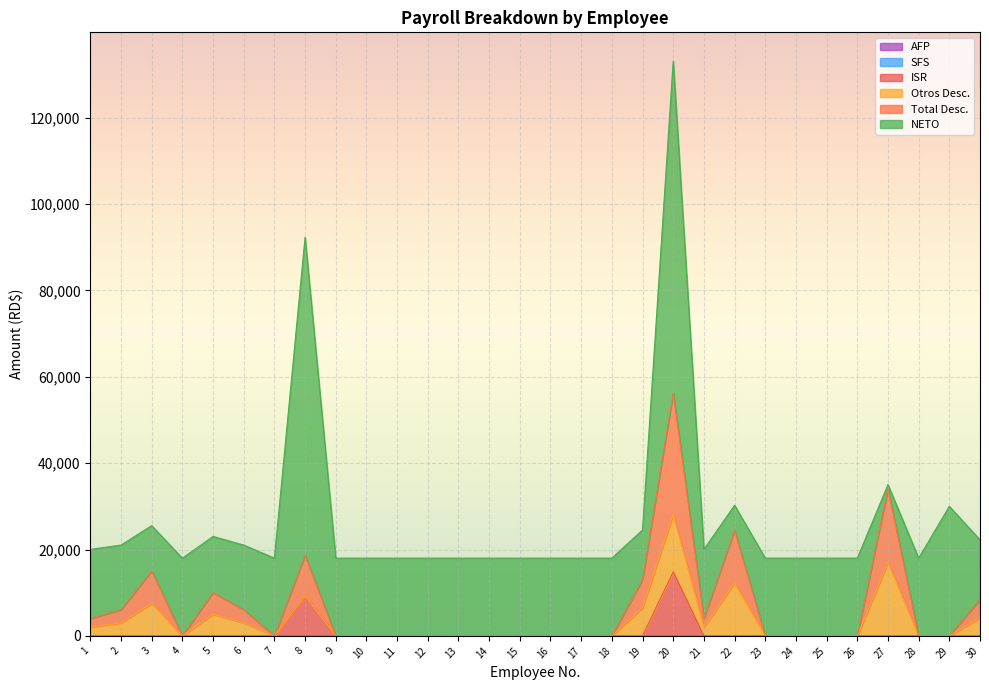

Is it true that Otros Desc. equals 8377.6 at 17?

False